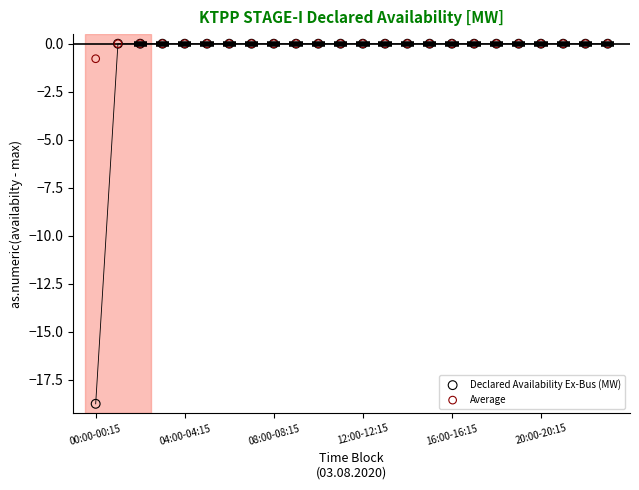

What are all the series names shown in the legend?

Declared Availability Ex-Bus (MW), Average